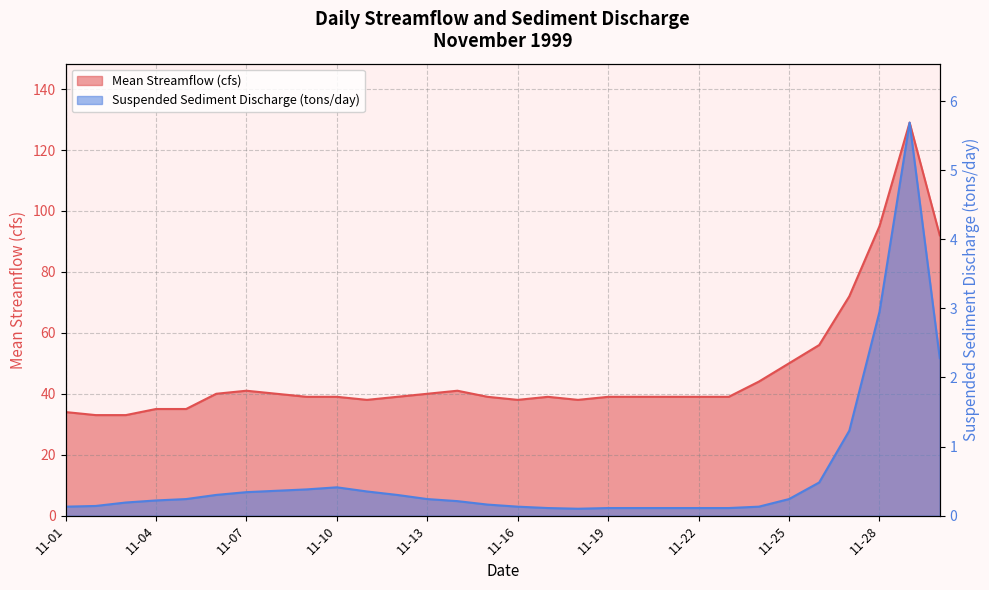

Which series changed the most between 11-05 and 11-23?

Mean Streamflow (cfs)